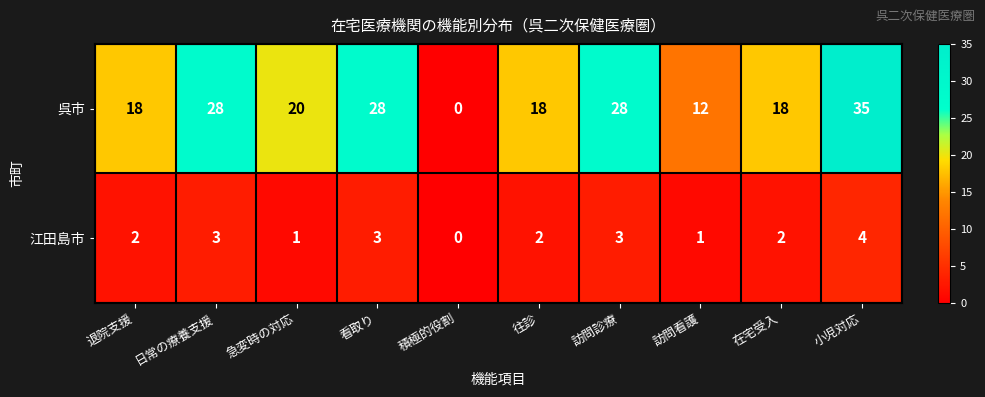

The 江田島市 series shows 3 at 訪問診療. True or false?

True